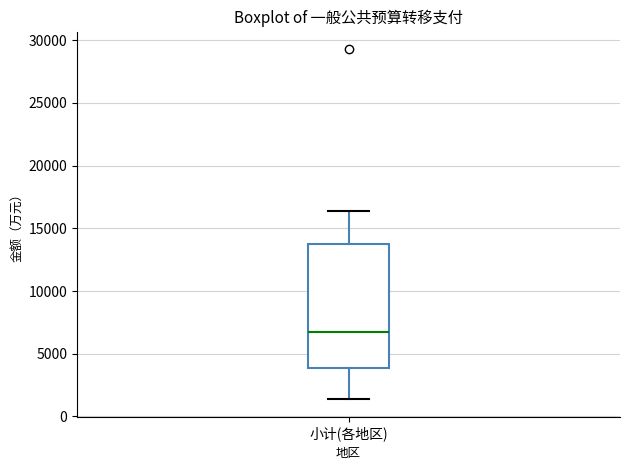

Transcribe this box plot: give where the median line is, the range the box spans, and where the two whiskers end, as read against the y-axis. The values are not printed on the chart, so give them approximately, as read against the axis.

median 6500, box 4000 to 13500, whiskers 1500 to 16500